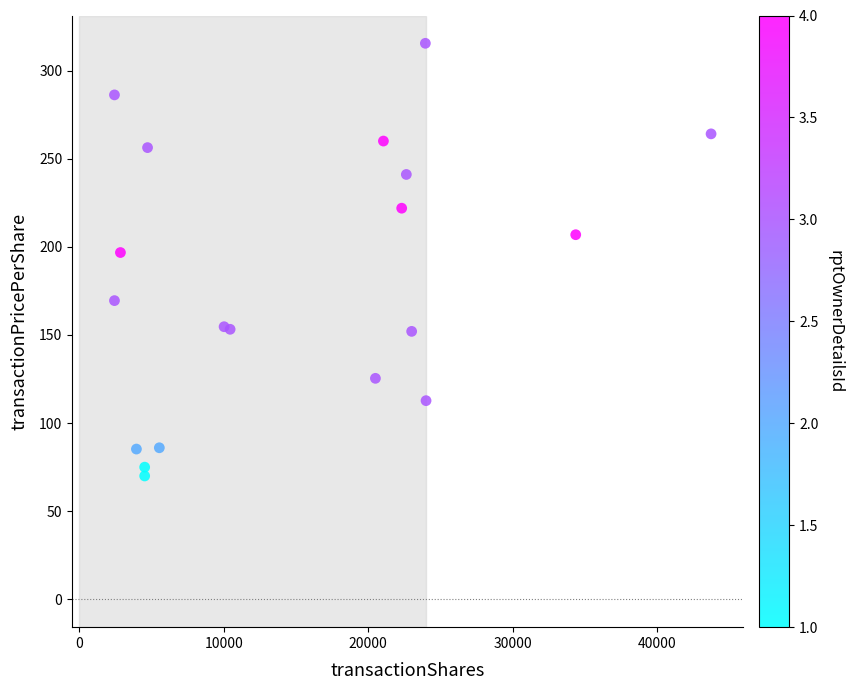

What Y value in the scatter plot is closest to 192?

196.8